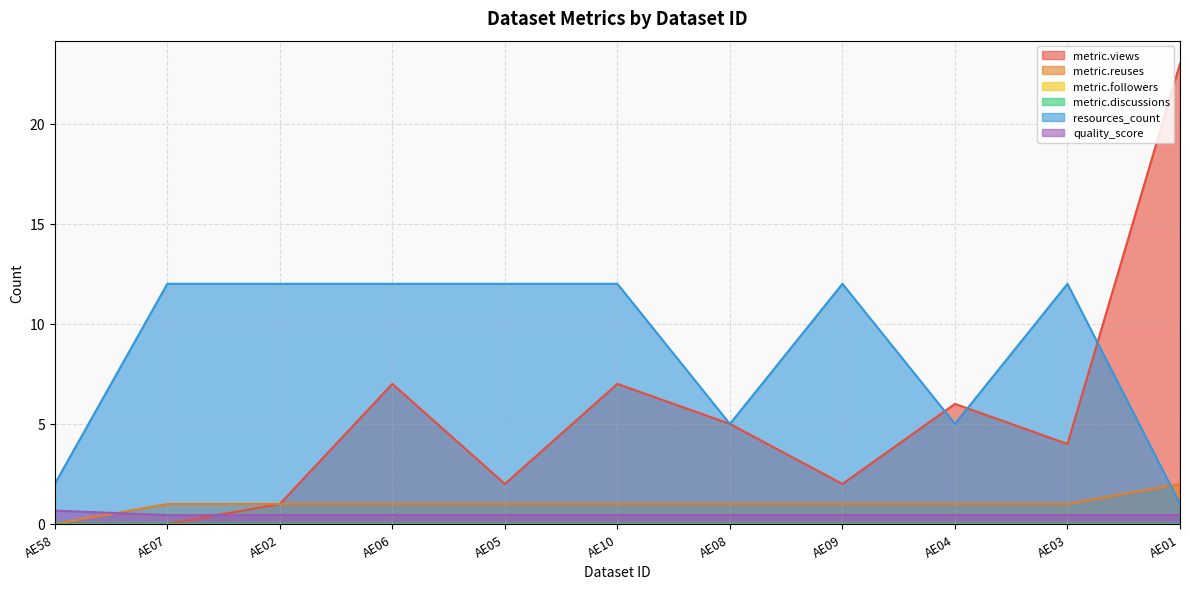

Reading left to right, transcribe all the data shown in this chart.

metric.views: AE58=0.0	AE07=0.0	AE02=1.0	AE06=7.0	AE05=2.0	AE10=7.0	AE08=5.0	AE09=2.0	AE04=6.0	AE03=4.0	AE01=23.0
metric.reuses: AE58=0.0	AE07=1.0	AE02=1.0	AE06=1.0	AE05=1.0	AE10=1.0	AE08=1.0	AE09=1.0	AE04=1.0	AE03=1.0	AE01=2.0
resources_count: AE58=2.0	AE07=12.0	AE02=12.0	AE06=12.0	AE05=12.0	AE10=12.0	AE08=5.0	AE09=12.0	AE04=5.0	AE03=12.0	AE01=1.0
quality_score: AE58=0.7	AE07=0.4	AE02=0.4	AE06=0.4	AE05=0.4	AE10=0.4	AE08=0.4	AE09=0.4	AE04=0.4	AE03=0.4	AE01=0.4